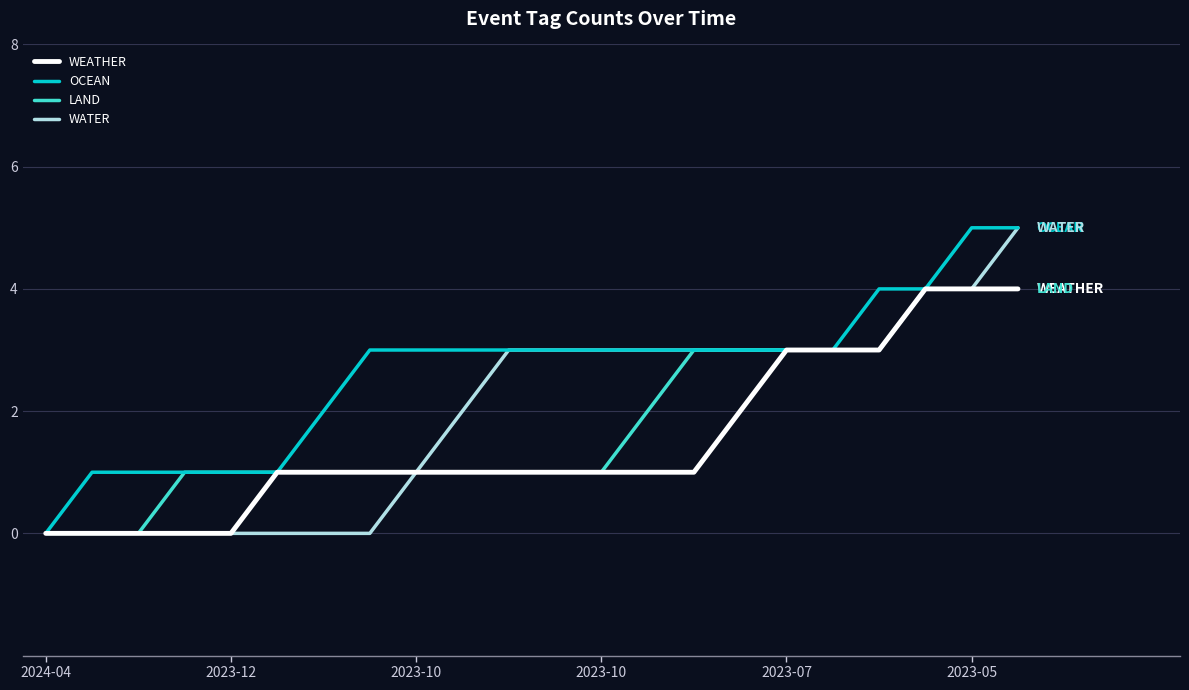

Reading left to right, list all the values displayed in this chart.

WEATHER: 0	0	0	0	0	1	1	1	1	1	1	1	1	1	1	2	3	3	3	4	4	4
OCEAN: 0	1	1	1	1	1	2	3	3	3	3	3	3	3	3	3	3	3	4	4	5	5
LAND: 0	0	0	1	1	1	1	1	1	1	1	1	1	2	3	3	3	3	3	4	4	4
WATER: 0	0	0	0	0	0	0	0	1	2	3	3	3	3	3	3	3	3	3	4	4	5